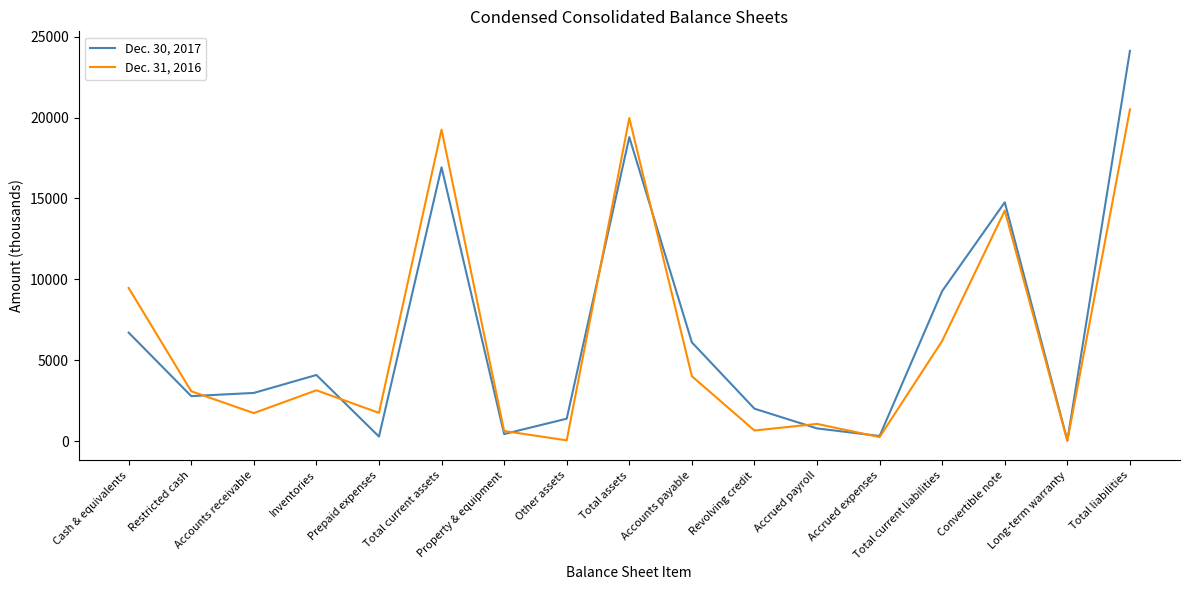

What is the difference between the highest and lowest values at Total current liabilities?

3079